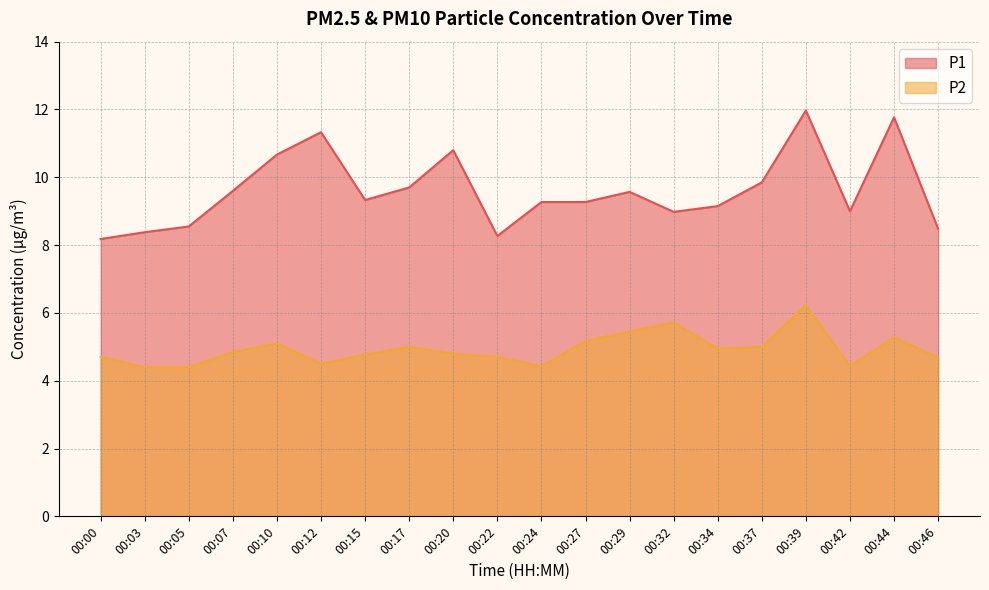

What is the value of the P2 point at the 20th from the left?

4.7